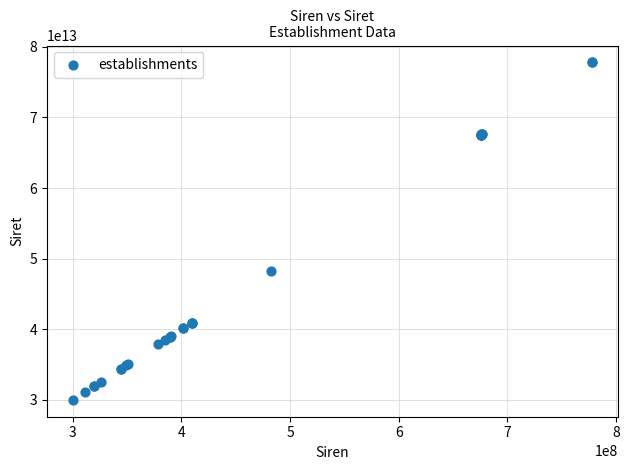

What Y value in the scatter plot is closest to 53904330500015?

48226635000016